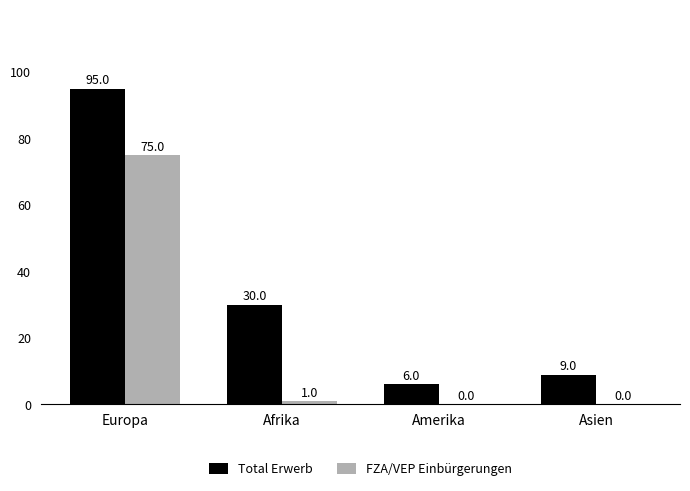

Reading left to right, extract all data points from this chart.

Total Erwerb: Europa=95	Afrika=30	Amerika=6	Asien=9
FZA/VEP Einbürgerungen: Europa=75	Afrika=1	Amerika=0	Asien=0